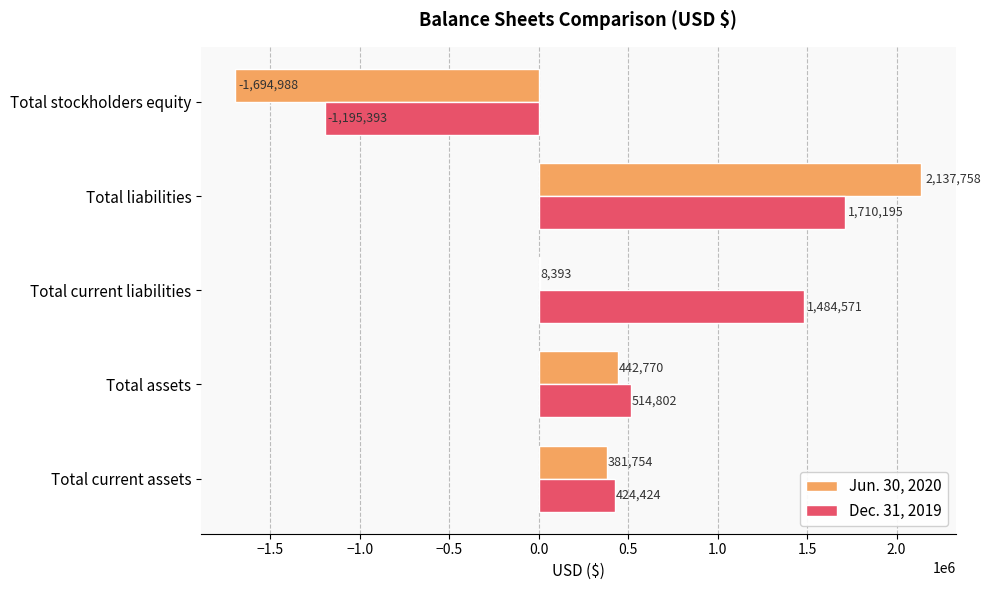

Read the Dec. 31, 2019 value at Total liabilities.

1710195